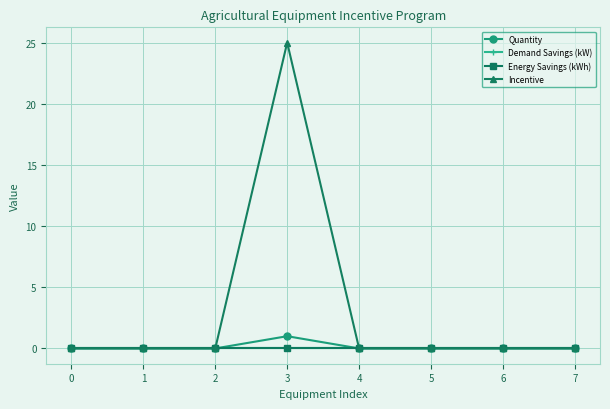

Reading left to right, list all the values displayed in this chart.

Quantity: 0=0	1=0	2=0	3=1	4=0	5=0	6=0	7=0
Demand Savings (kW): 0=0	1=0	2=0	3=0	4=0	5=0	6=0	7=0
Energy Savings (kWh): 0=0	1=0	2=0	3=0	4=0	5=0	6=0	7=0
Incentive: 0=0	1=0	2=0	3=25	4=0	5=0	6=0	7=0